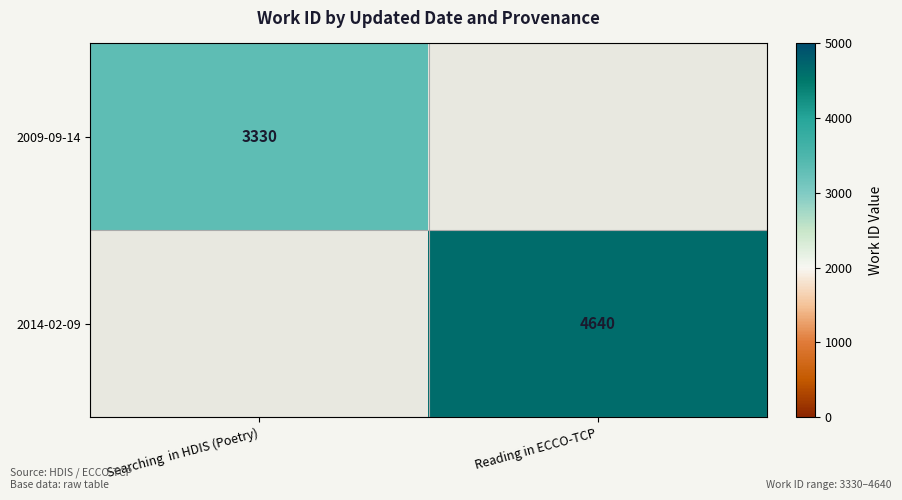

The 2014-02-09 series shows 2294 at Reading in ECCO-TCP. True or false?

False